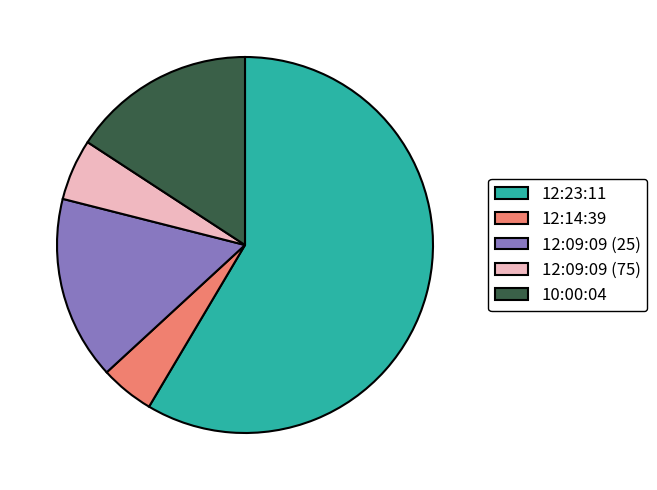

What is the ratio of the value at 12:09:09 (75) to the value at 12:09:09 (25)?

0.3